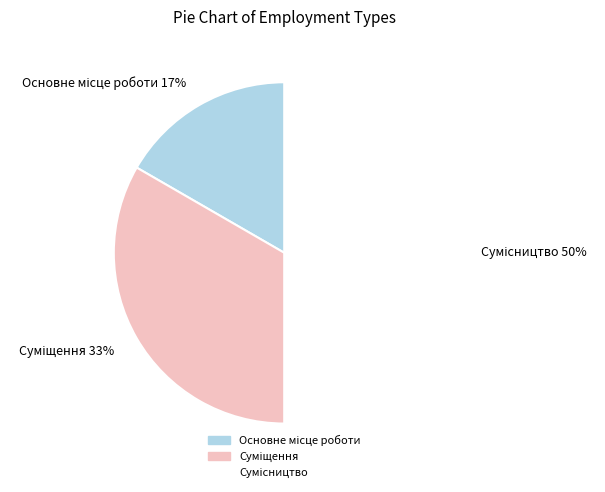

To the nearest percent, what is the average slice percentage?

33%